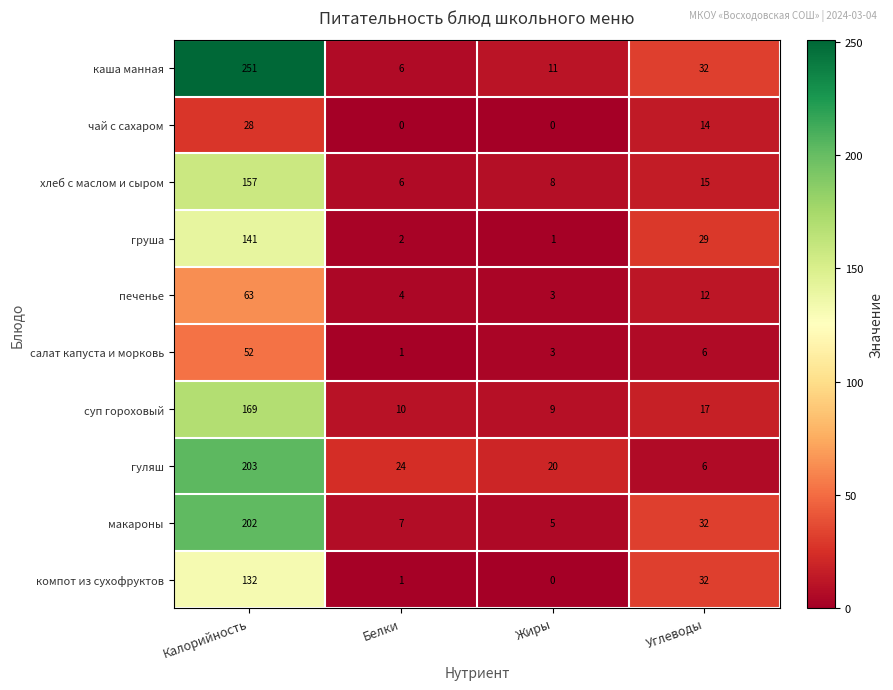

What is the greatest value displayed?

251